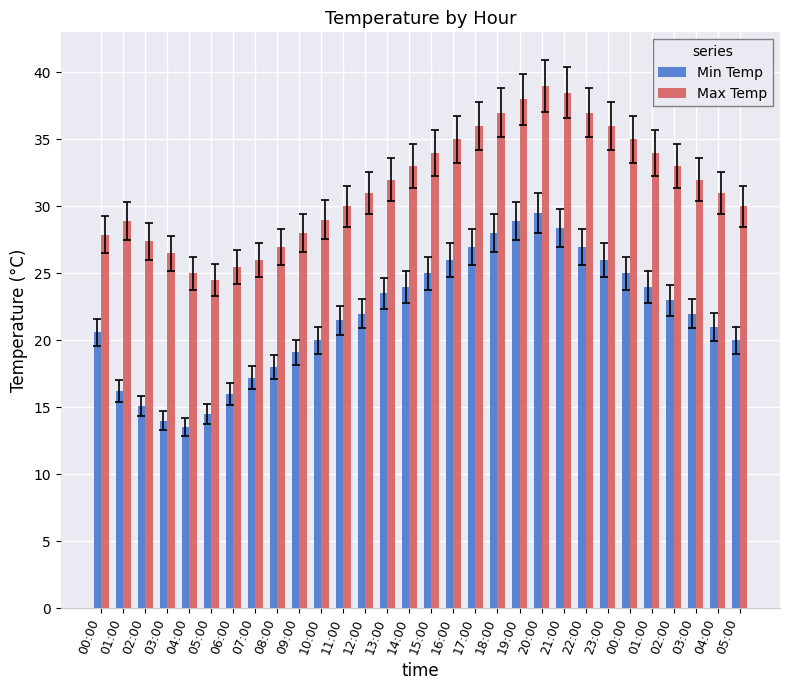

Which series has the largest range (max minus min)?

Min Temp